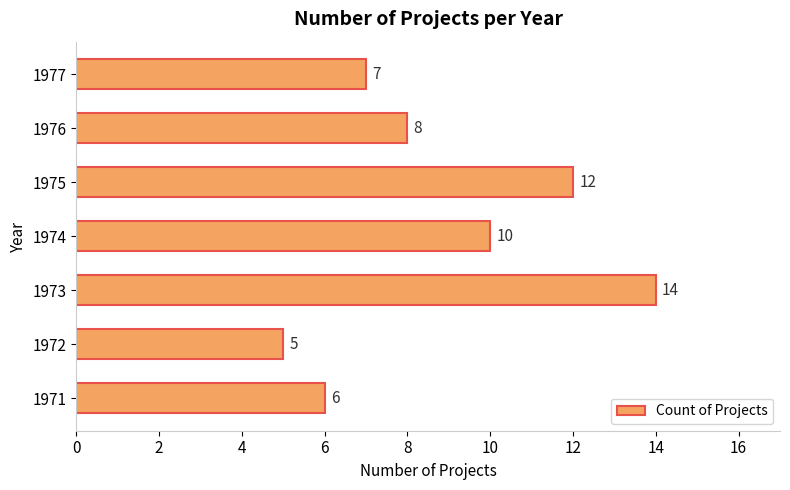

Reading bottom to top, extract all data points from this chart.

1971=6	1972=5	1973=14	1974=10	1975=12	1976=8	1977=7